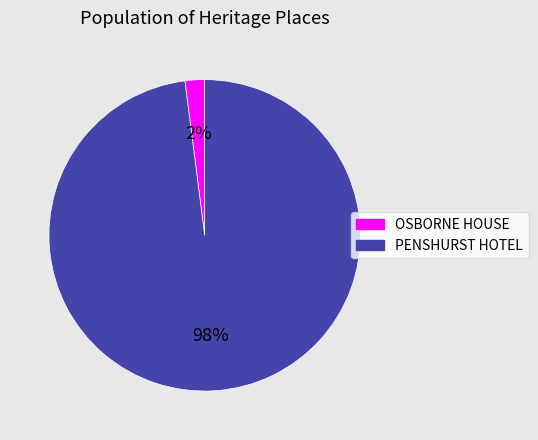

Is there any slice that represents more than half of the pie?

Yes